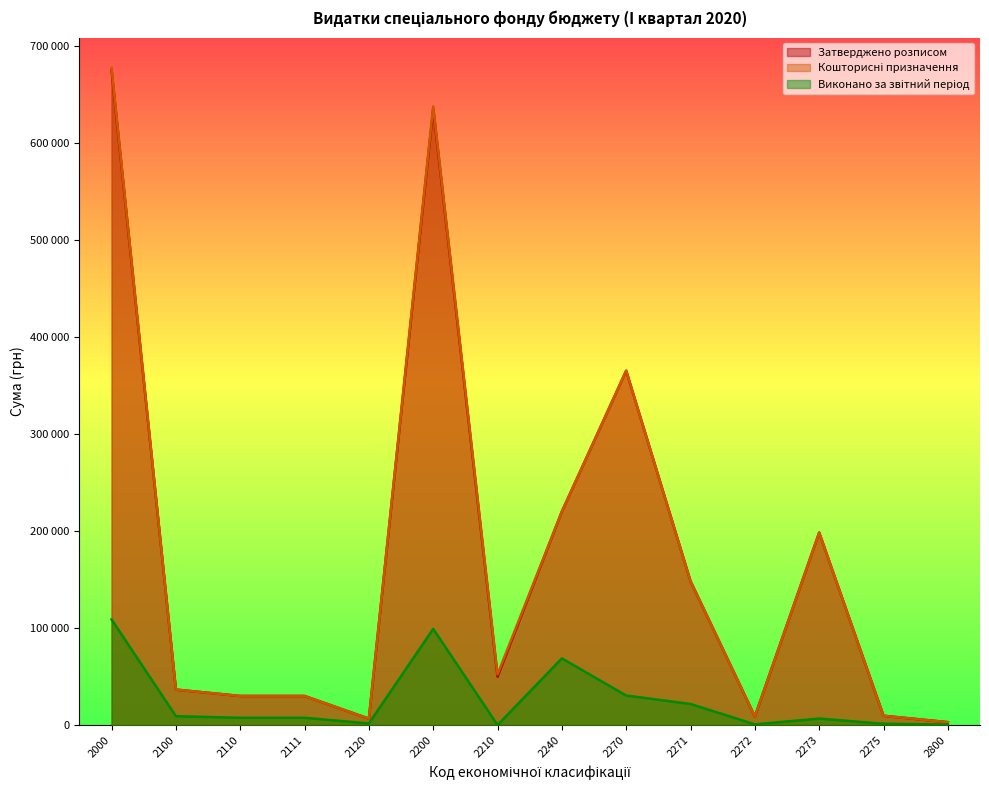

The Виконано за звітний період series shows 6682.9 at 2273. True or false?

True